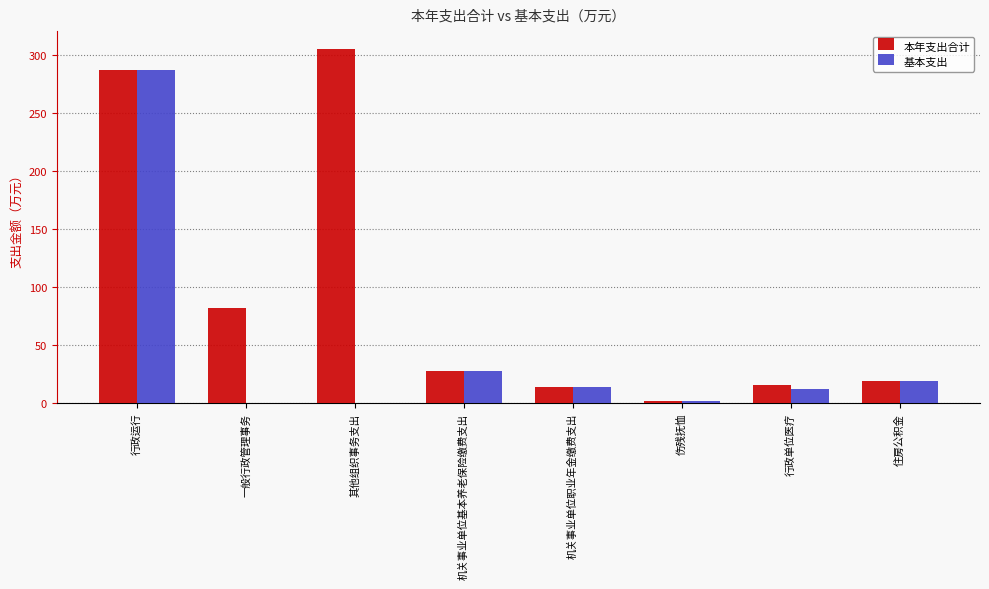

Which label corresponds to the largest value in the chart?

其他组织事务支出